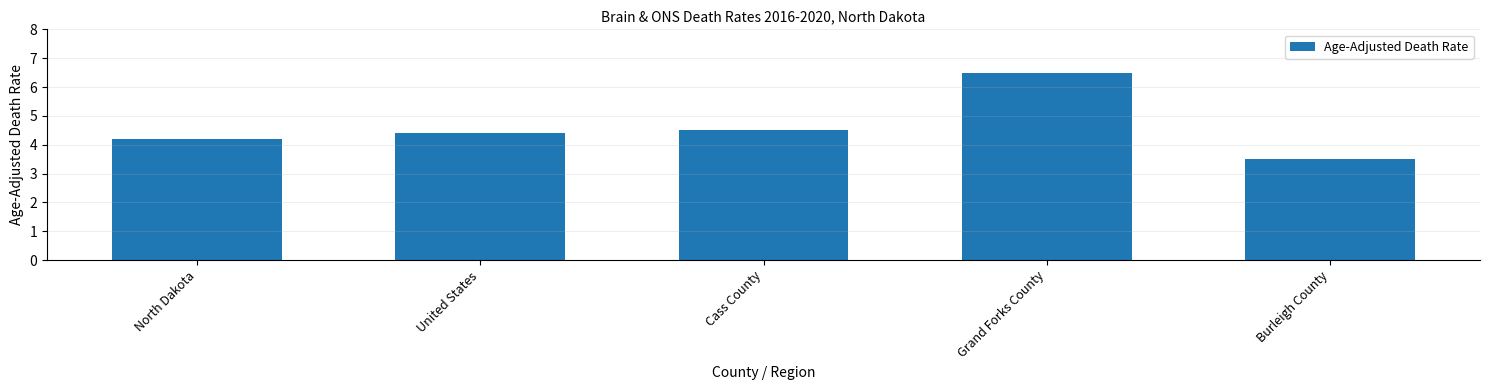

What is the value of the 1st bar from the left?

4.2